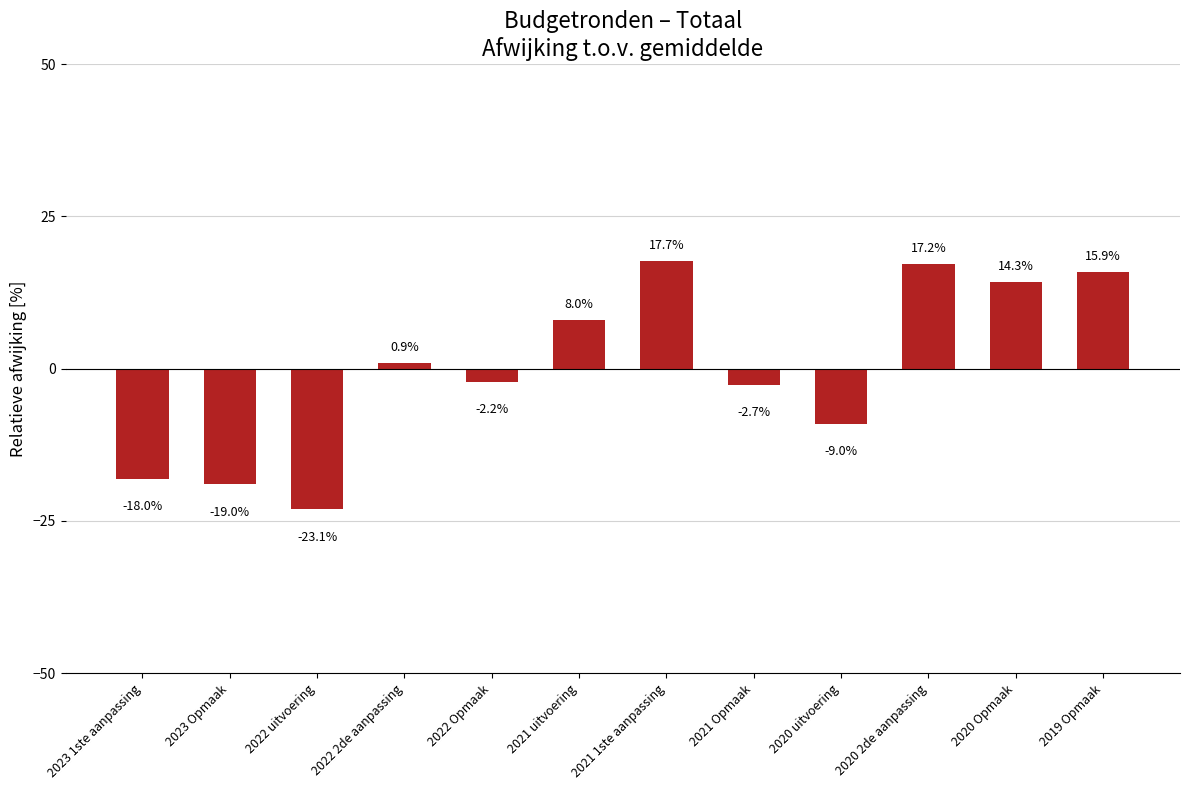

Rank the categories by value from highest to lowest.

2021 1ste aanpassing, 2020 2de aanpassing, 2019 Opmaak, 2020 Opmaak, 2021 uitvoering, 2022 2de aanpassing, 2022 Opmaak, 2021 Opmaak, 2020 uitvoering, 2023 1ste aanpassing, 2023 Opmaak, 2022 uitvoering